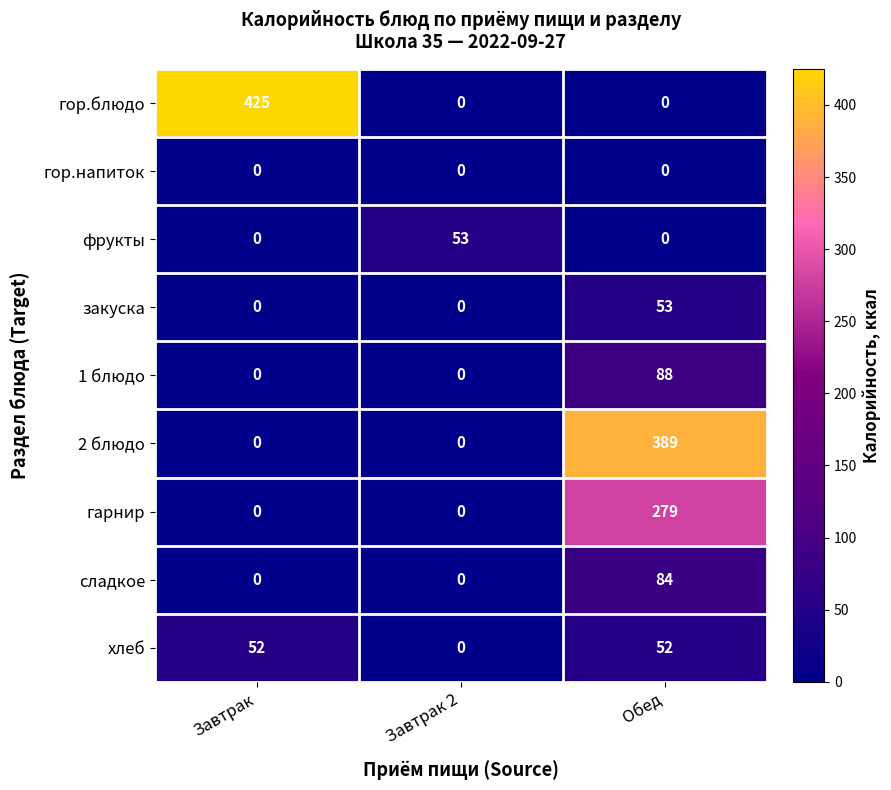

At how many categories does at least one series exceed 400?

1